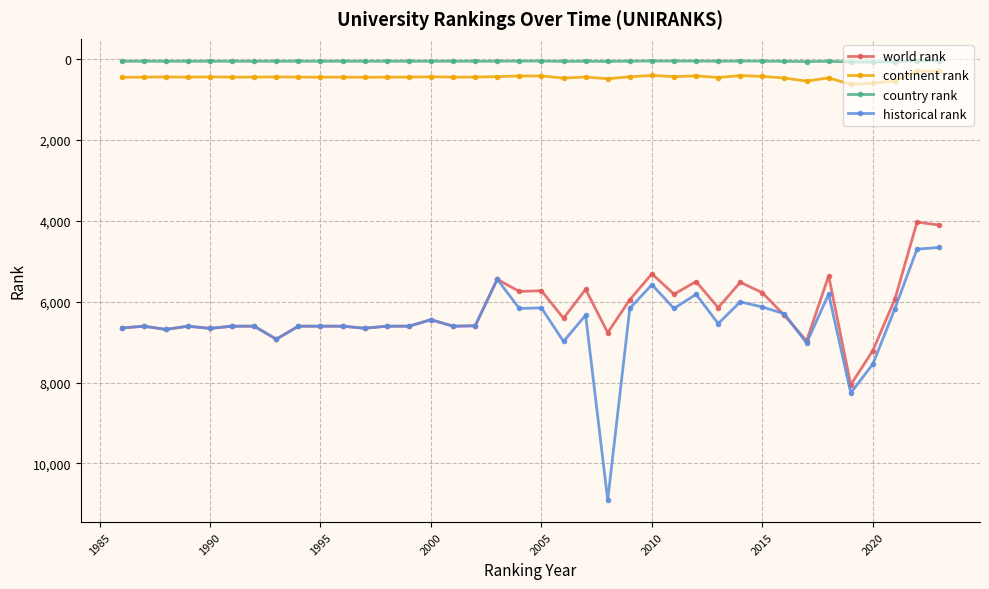

True or false: continent rank and historical rank intersect in this chart.

False